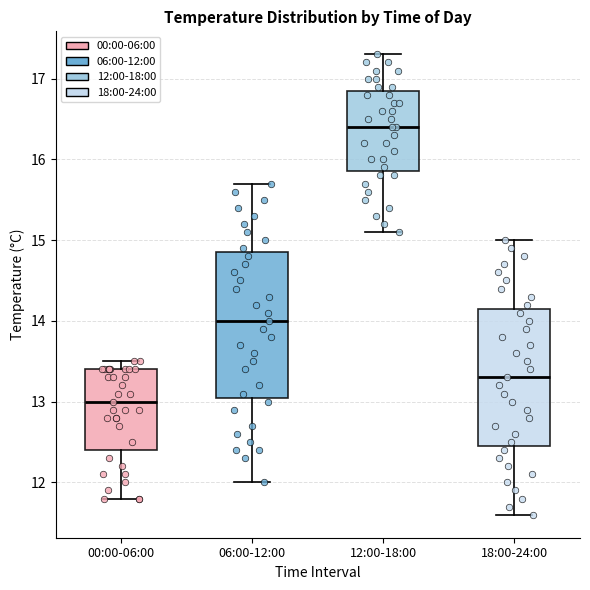

Which box has the highest median line?

12:00-18:00